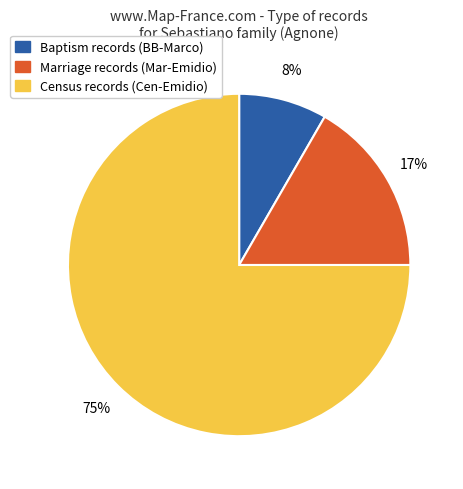

To the nearest percent, what is the average slice percentage?

33%